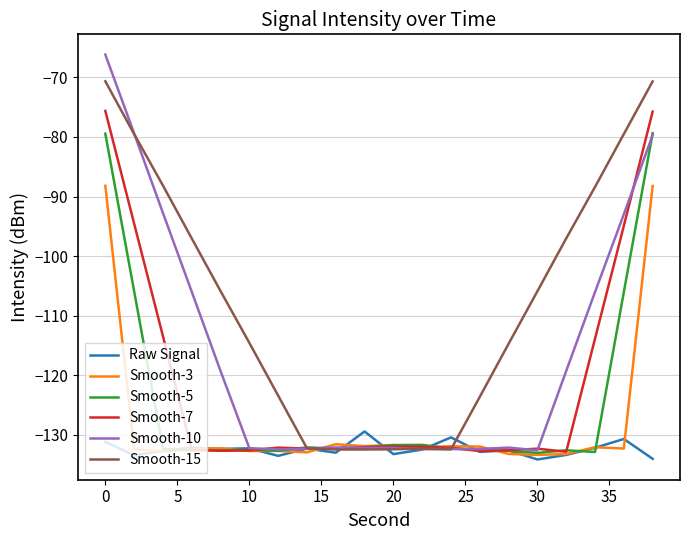

After their last crossing, which series has the higher values: Smooth-3 or Smooth-15?

Smooth-15